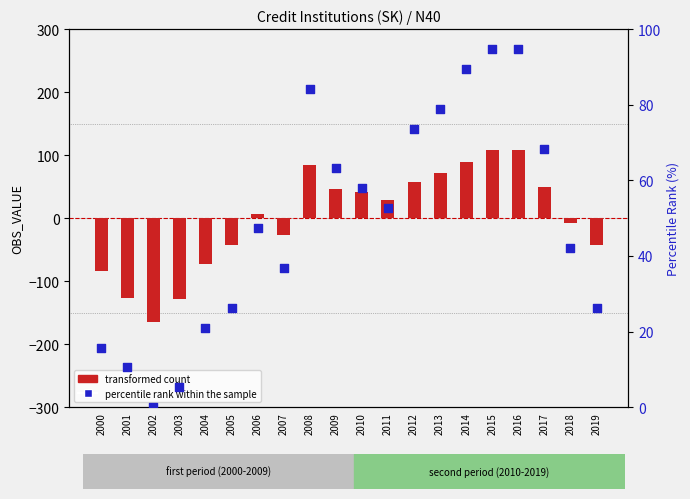

What are all the series names shown in the legend?

transformed count, percentile rank within the sample